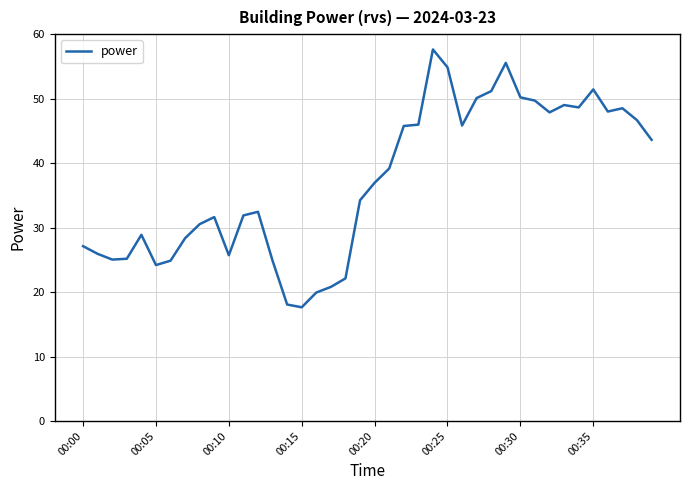

True or false: there are more than 2 points higher than both neighbors.

True